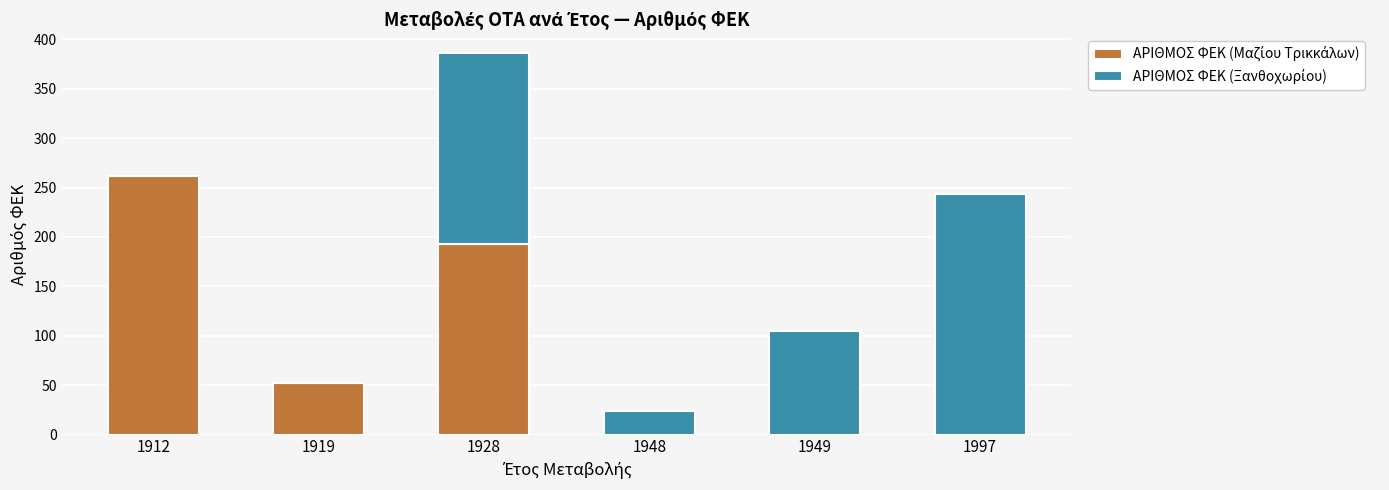

What is the total value across all series at 1928?

386